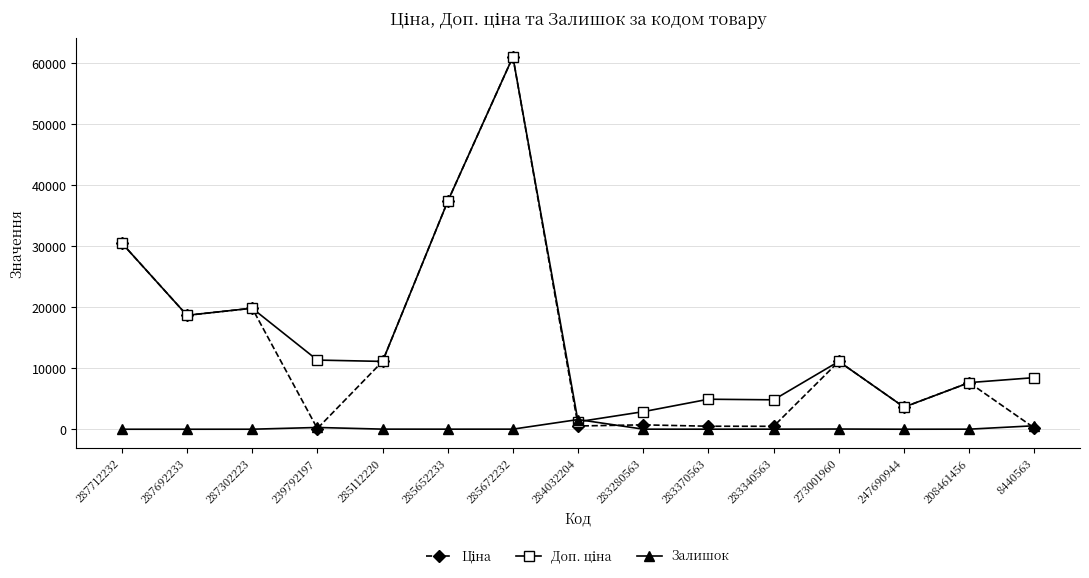

Is it true that Залишок equals 1588.0 at 284032204?

True